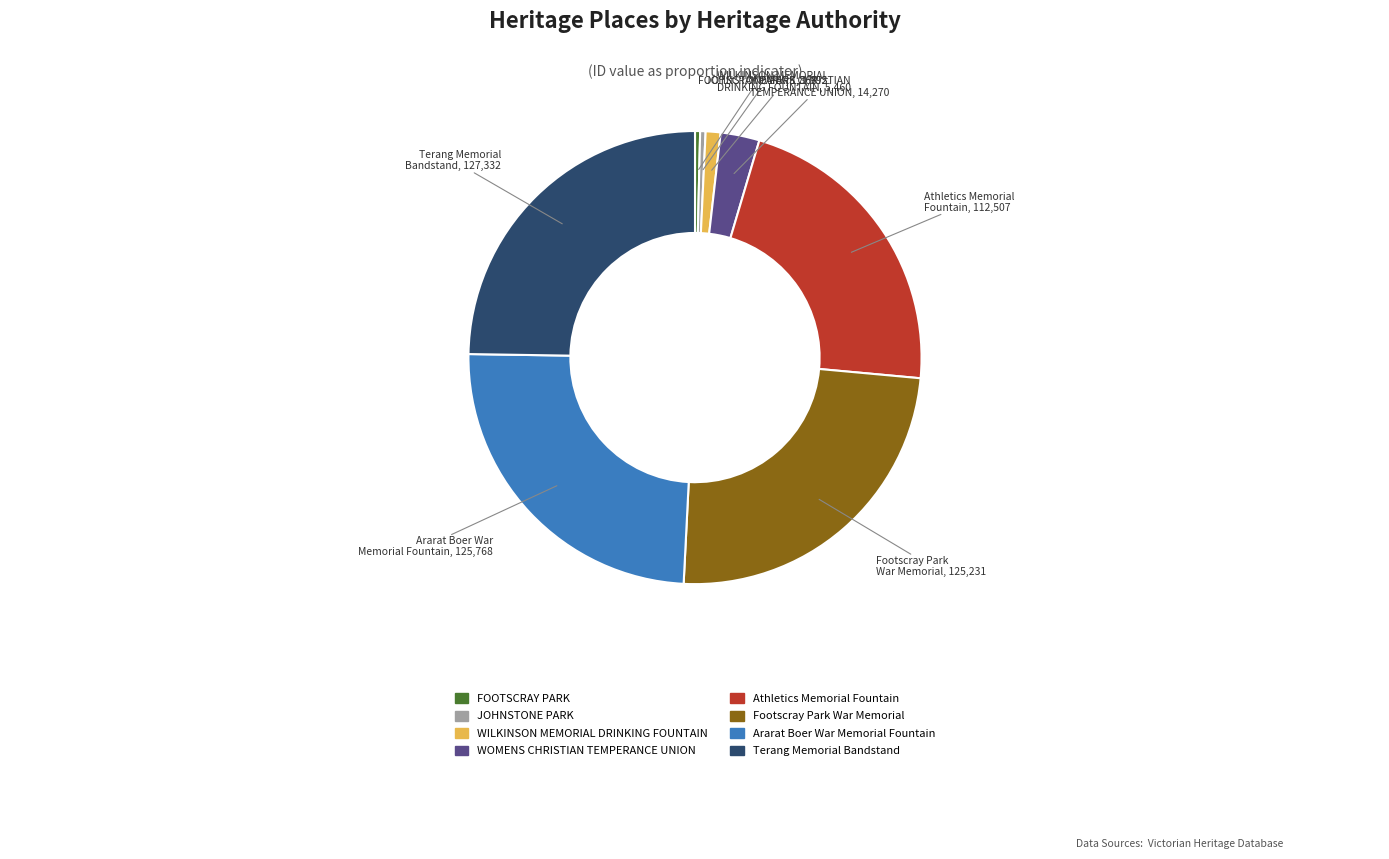

Does any single category account for the majority?

No